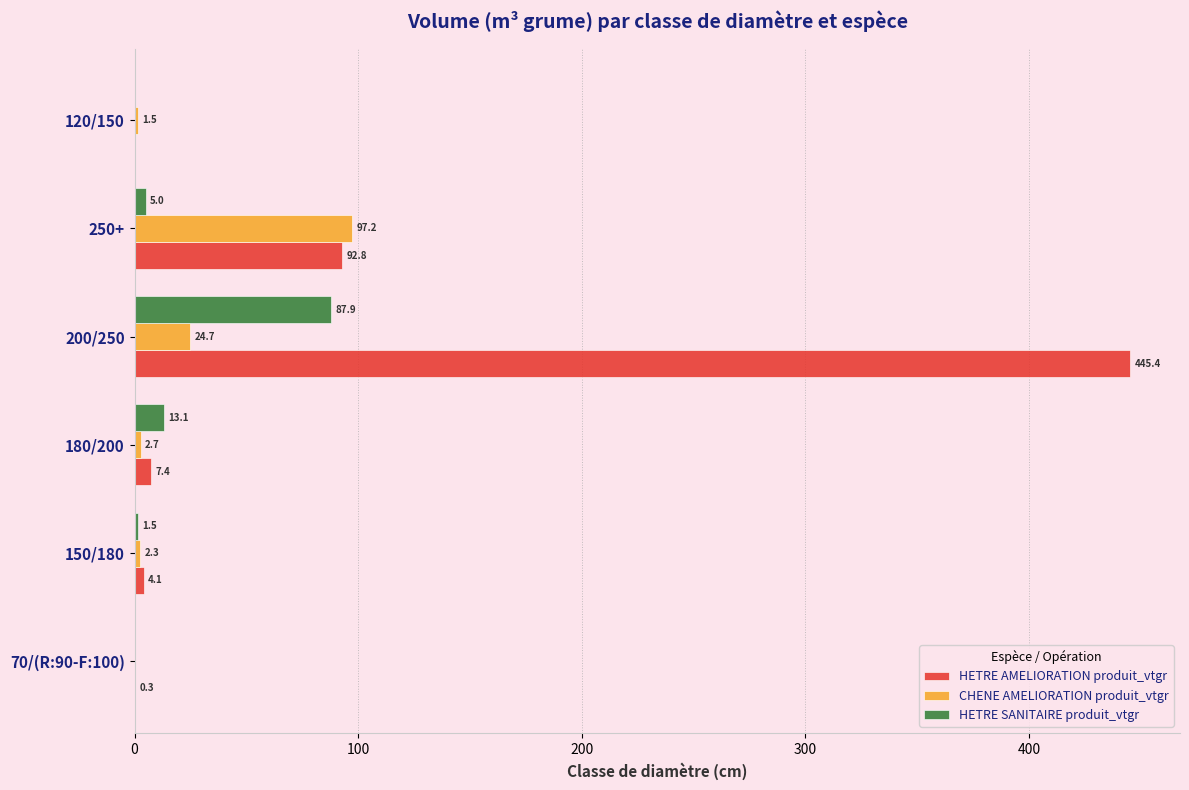

Which series changed the most between 180/200 and 250+?

CHENE AMELIORATION produit_vtgr